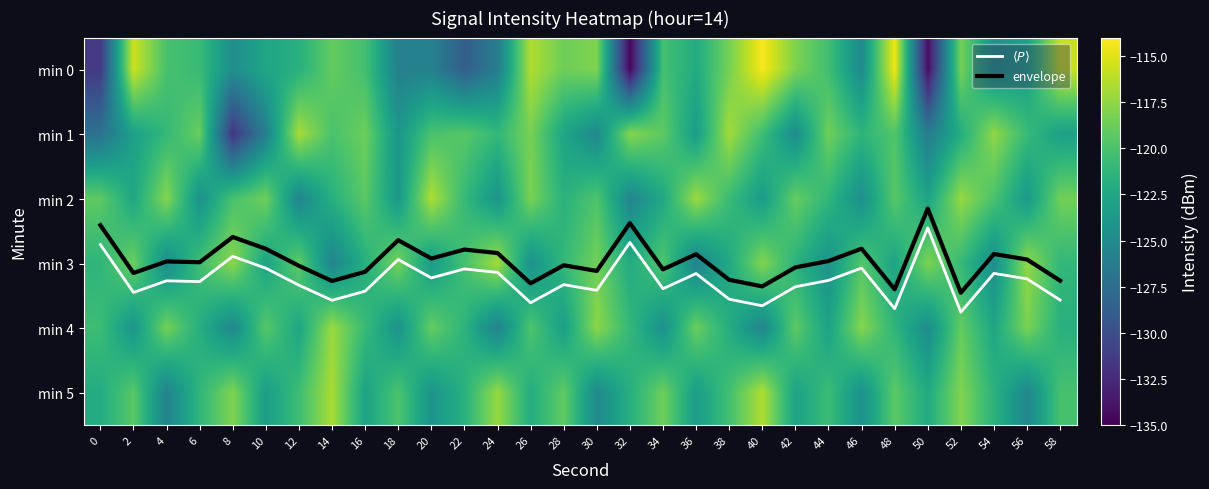

At which label does $\langle P \rangle$ reach its minimum?

50